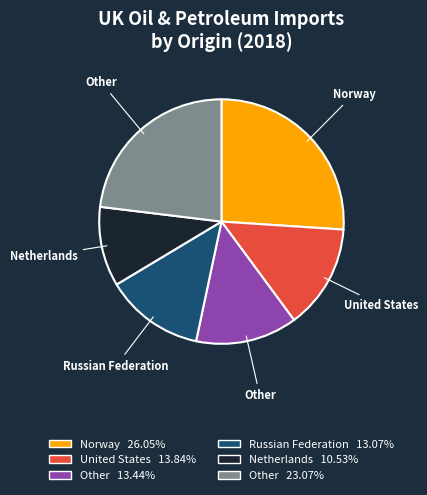

Is there any slice that represents more than half of the pie?

No